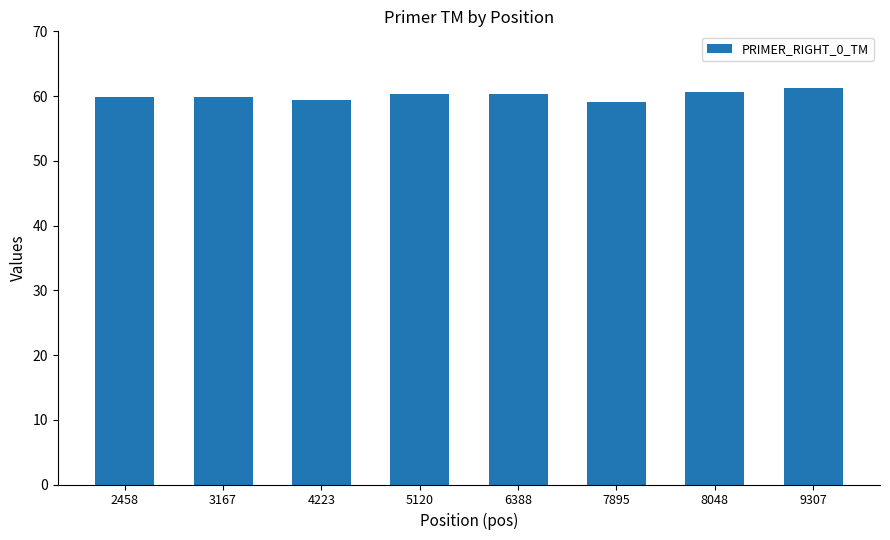

What is the difference between the maximum and minimum values?

2.2